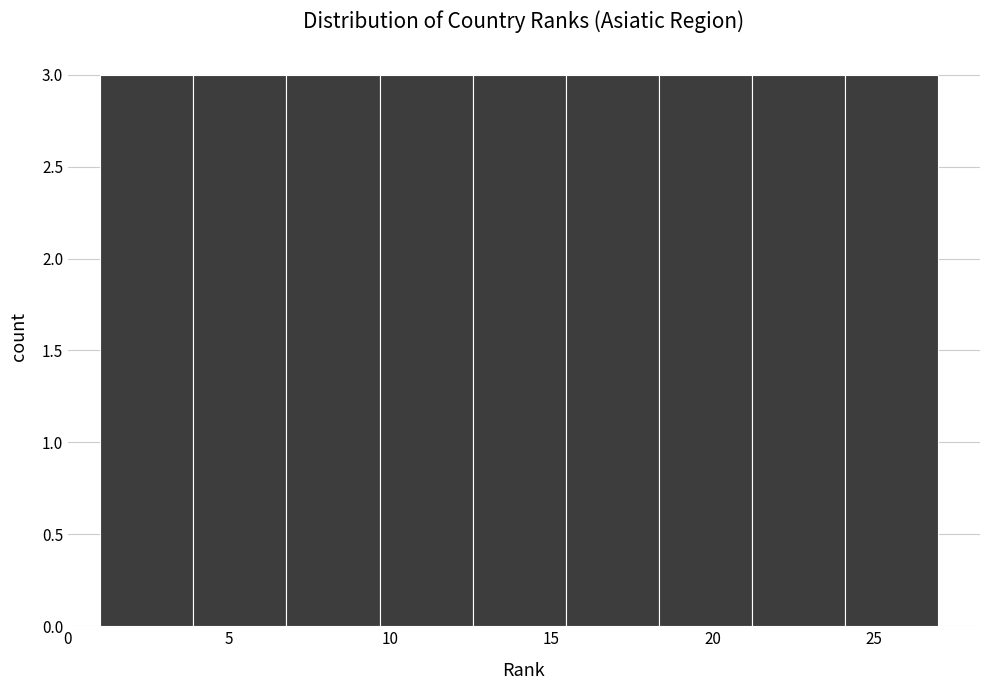

What is the height of the bar covering 12.5 to 15.5 on the x-axis? Neither the bar edges nor the heights are printed on the chart, so give them approximately, as read against the axes.

3